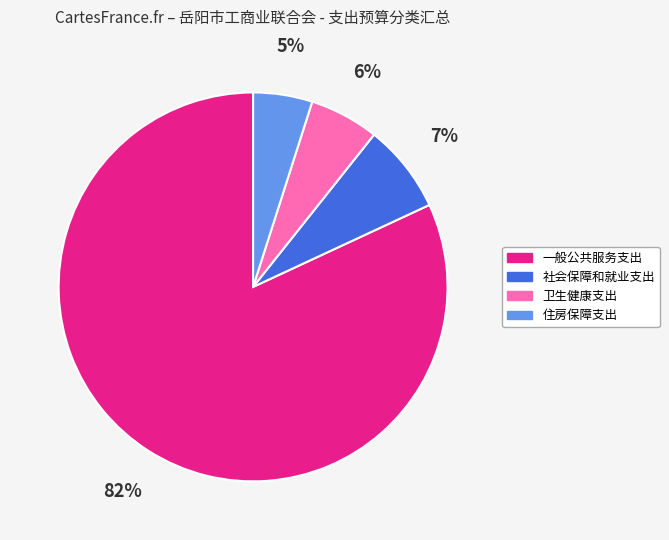

What is the ratio of the value at 住房保障支出 to the value at 社会保障和就业支出?

0.7